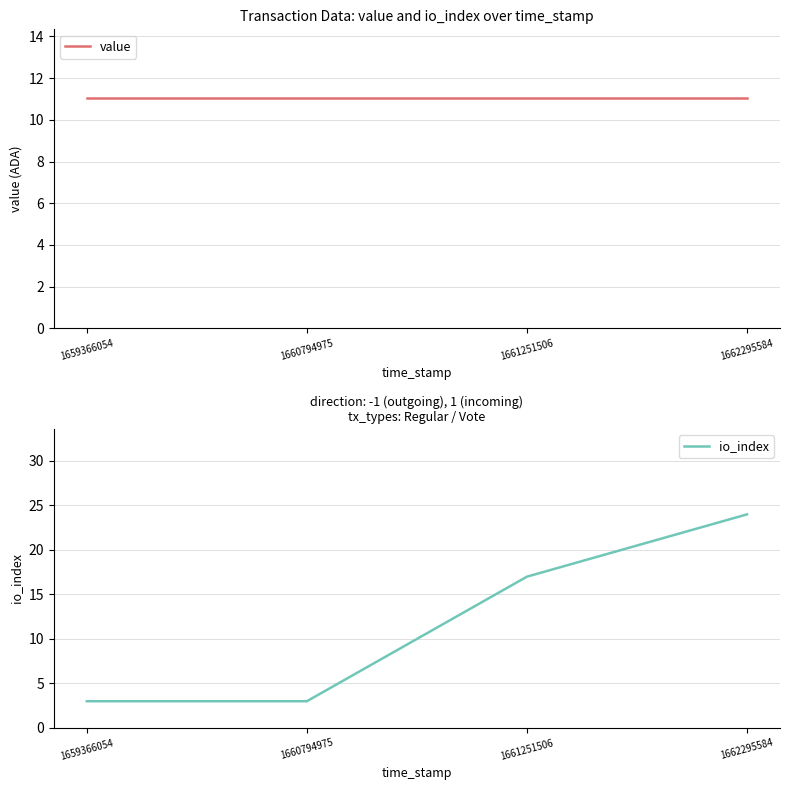

List the labels in order of io_index value, largest first.

1662295584, 1661251506, 1659366054, 1660794975